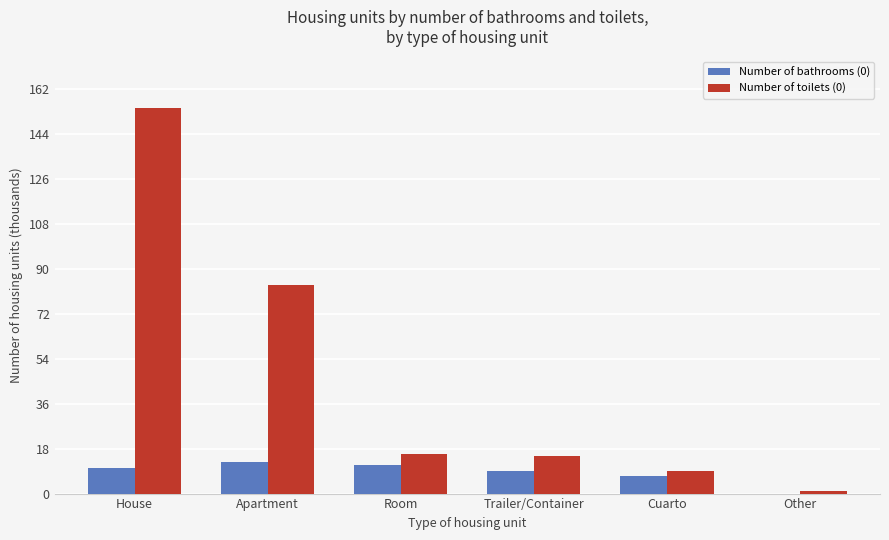

Is it true that Number of bathrooms (0) equals 11.4 at Room?

True